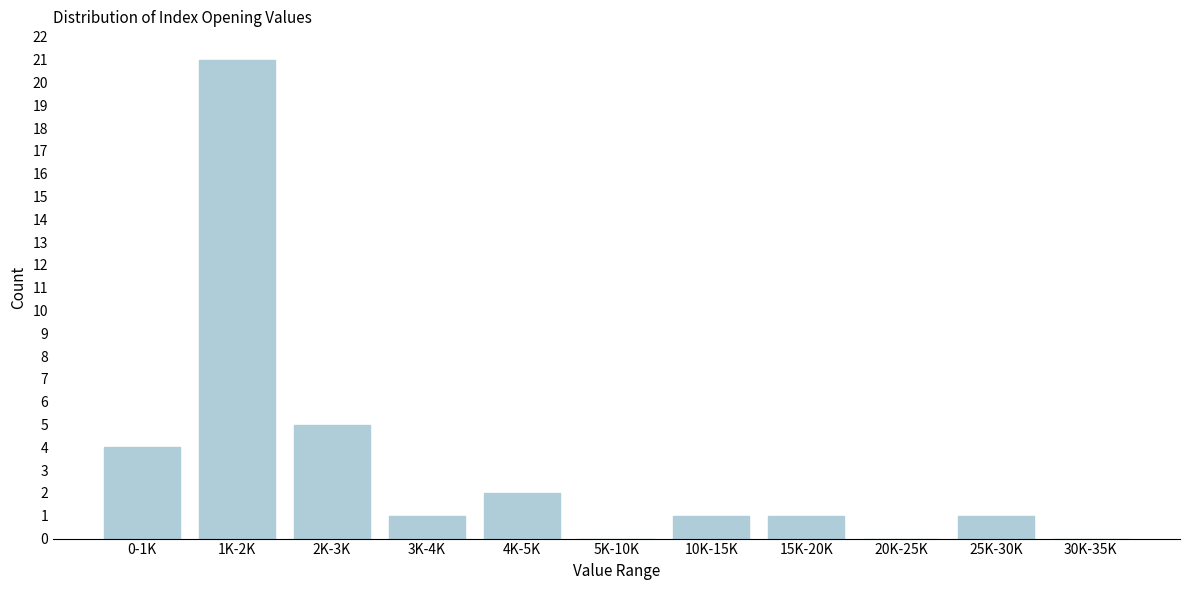

Reading left to right, transcribe all the data shown in this chart.

0-1K=4	1K-2K=21	2K-3K=5	3K-4K=1	4K-5K=2	5K-10K=0	10K-15K=1	15K-20K=1	20K-25K=0	25K-30K=1	30K-35K=0